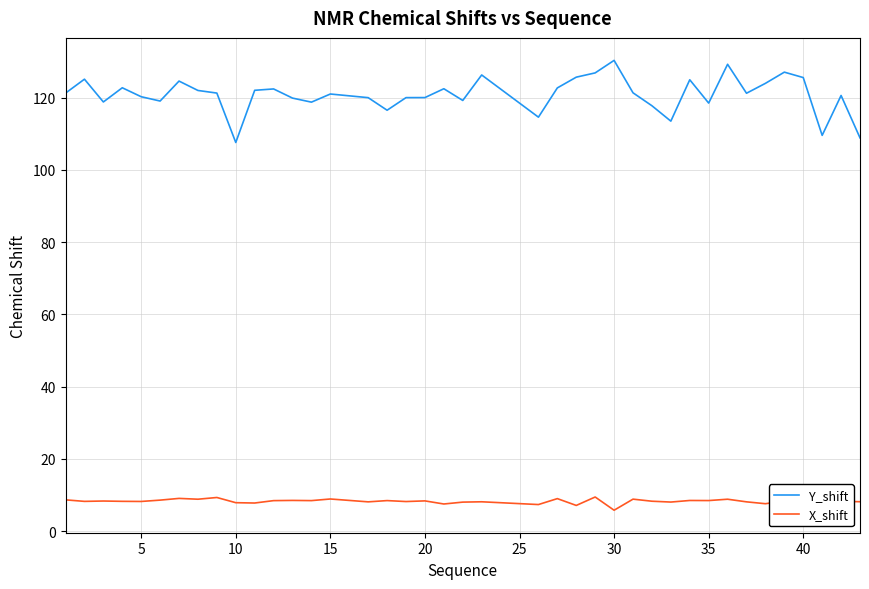

True or false: Y_shift and X_shift cross at least once.

False